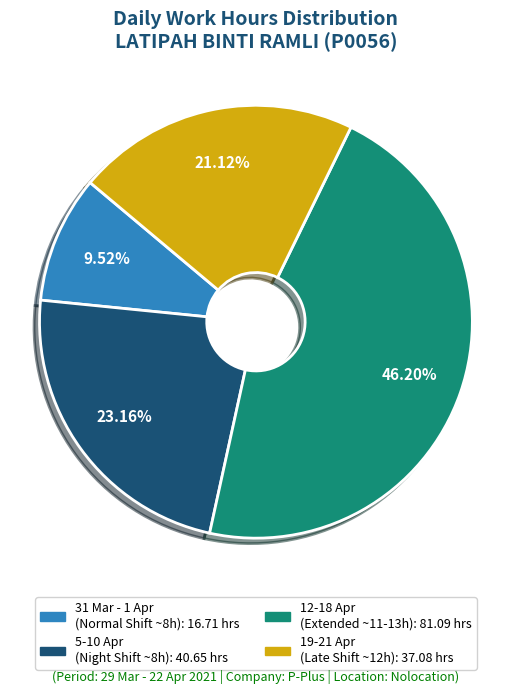

Is there a majority slice in this chart?

No